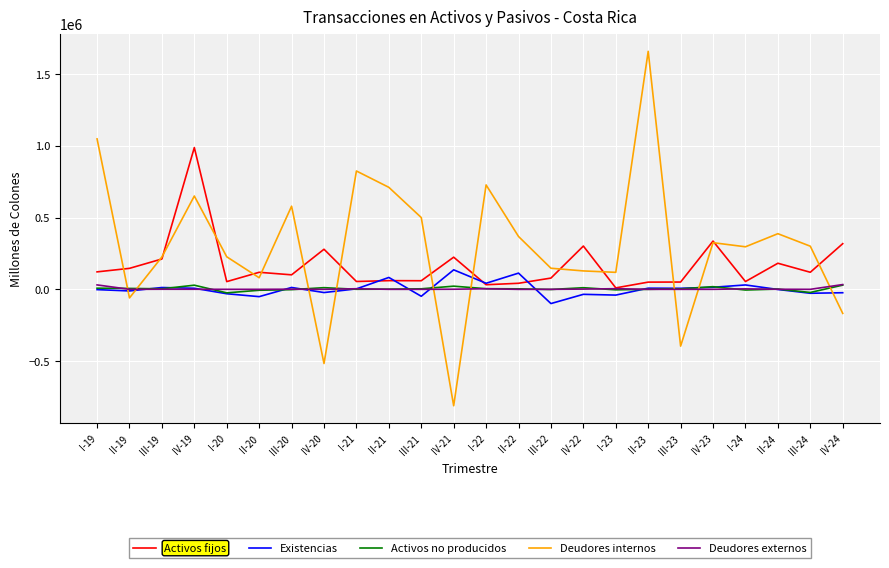

Which series has the widest spread of values?

Deudores internos